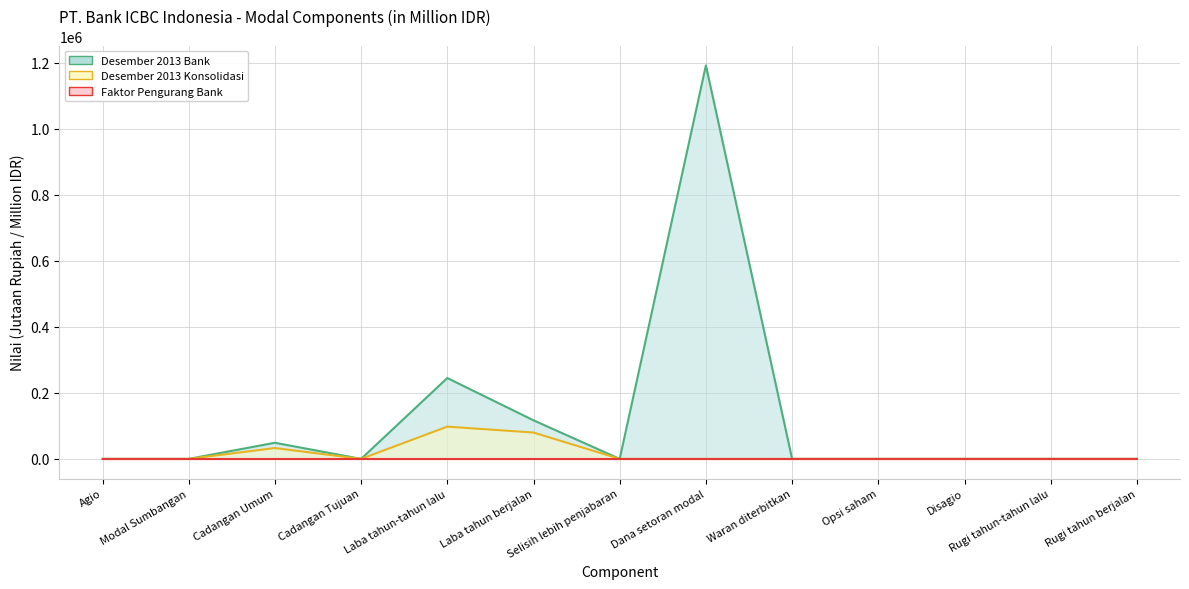

True or false: Faktor Pengurang Bank has more than 1 interior local peaks.

False